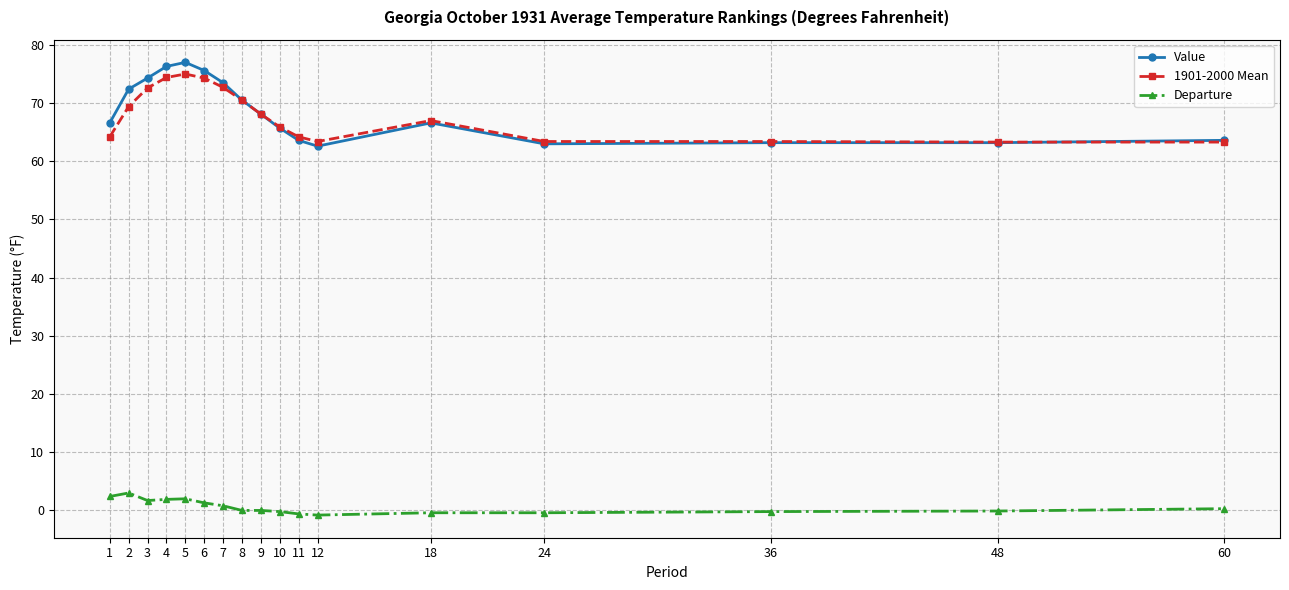

Which series changed the most between 6 and 11?

Value